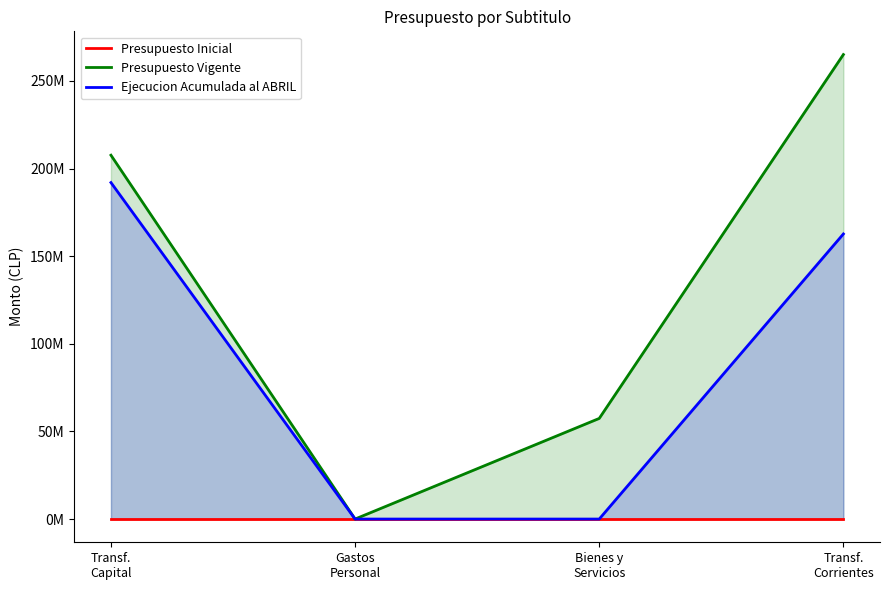

The Ejecucion Acumulada al ABRIL series shows 220476002 at Transf.
Corrientes. True or false?

False